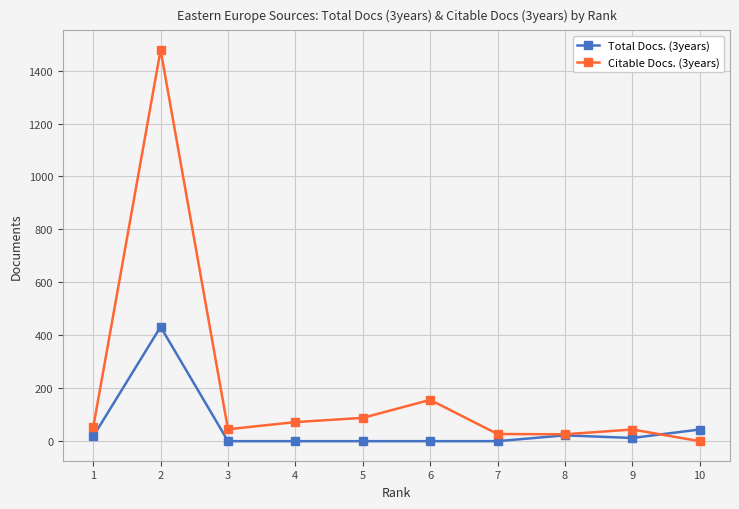

Which series has the widest spread of values?

Citable Docs. (3years)